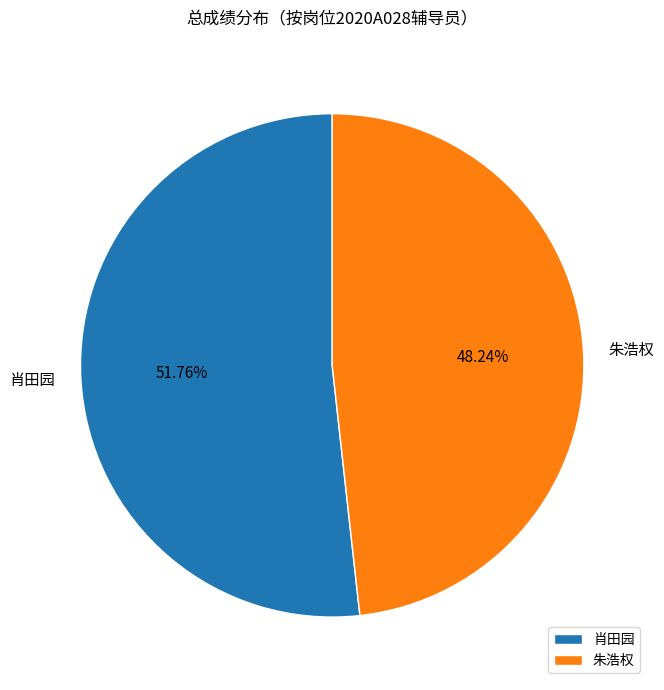

Is there a majority slice in this chart?

Yes